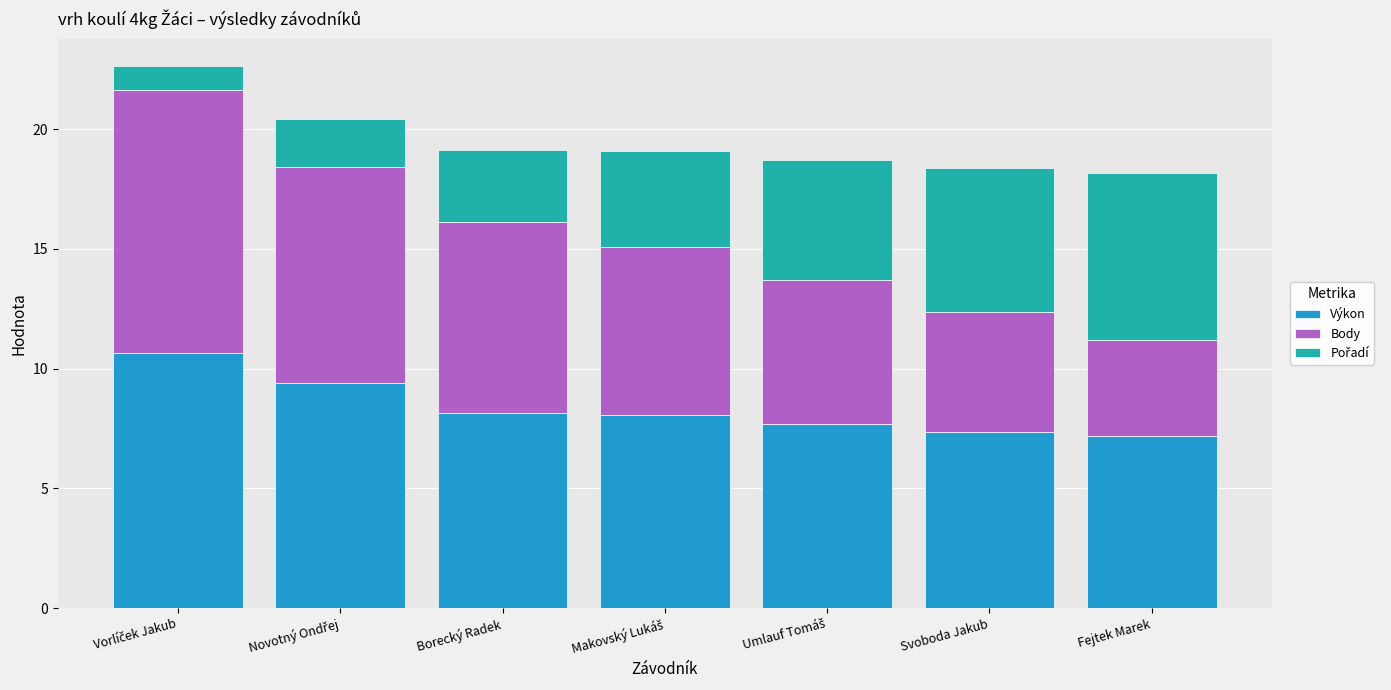

What is the total value across all series at Fejtek Marek?

18.2